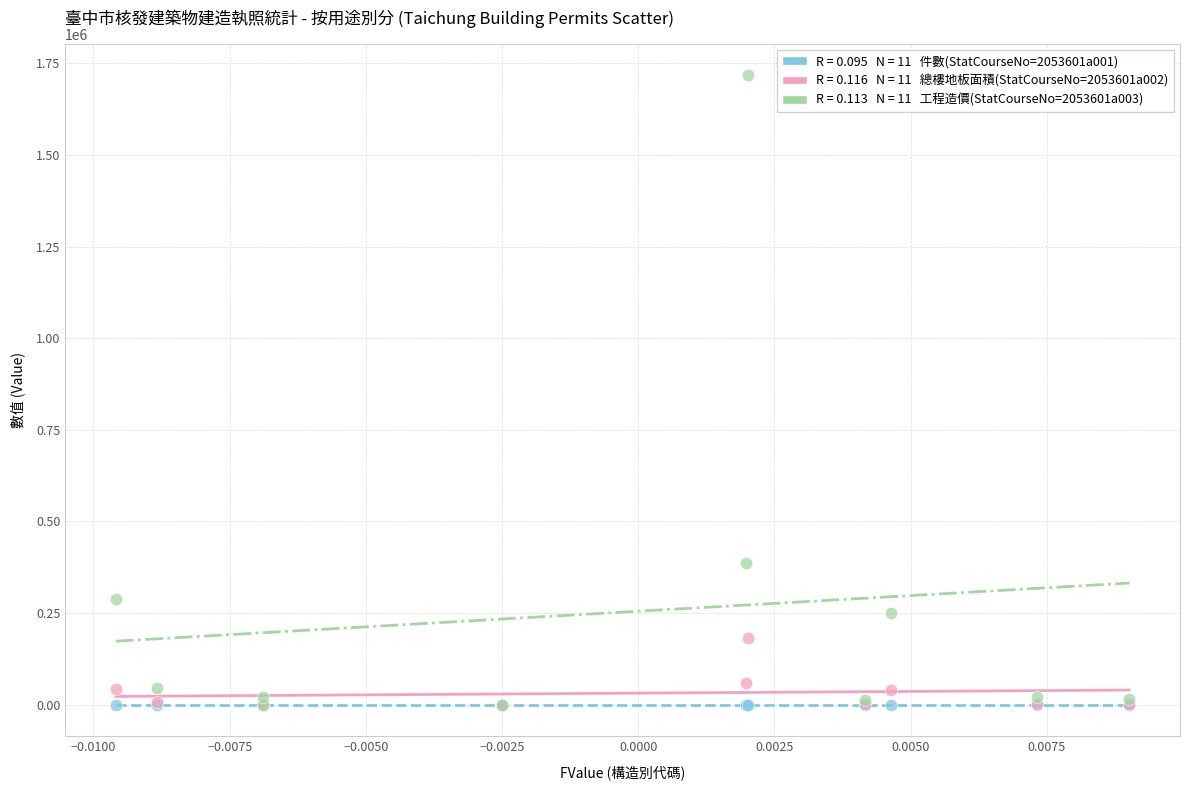

Across all series, what Y value is closest to 858824?

387455